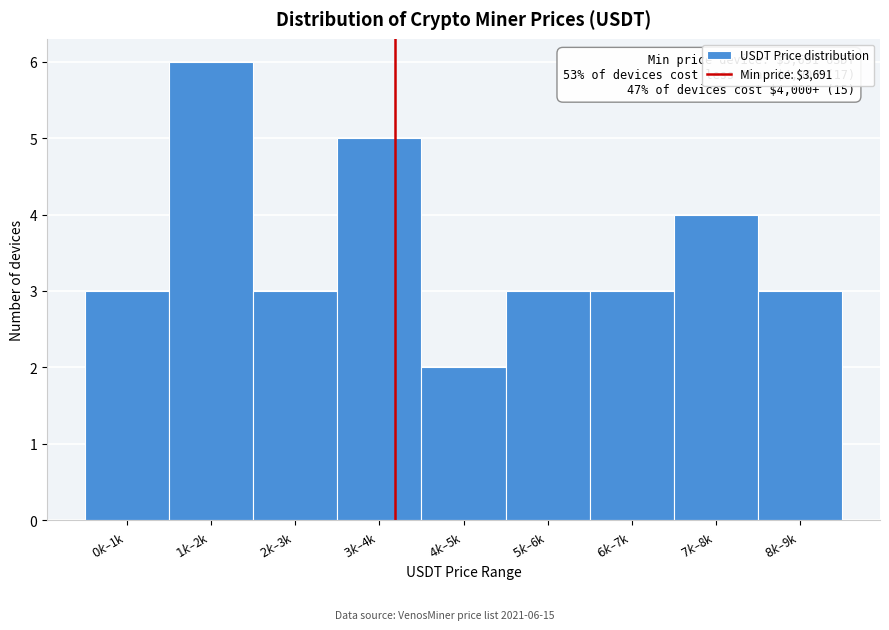

Reading right to left, what are all the values shown in this chart?

3	4	3	3	2	5	3	6	3